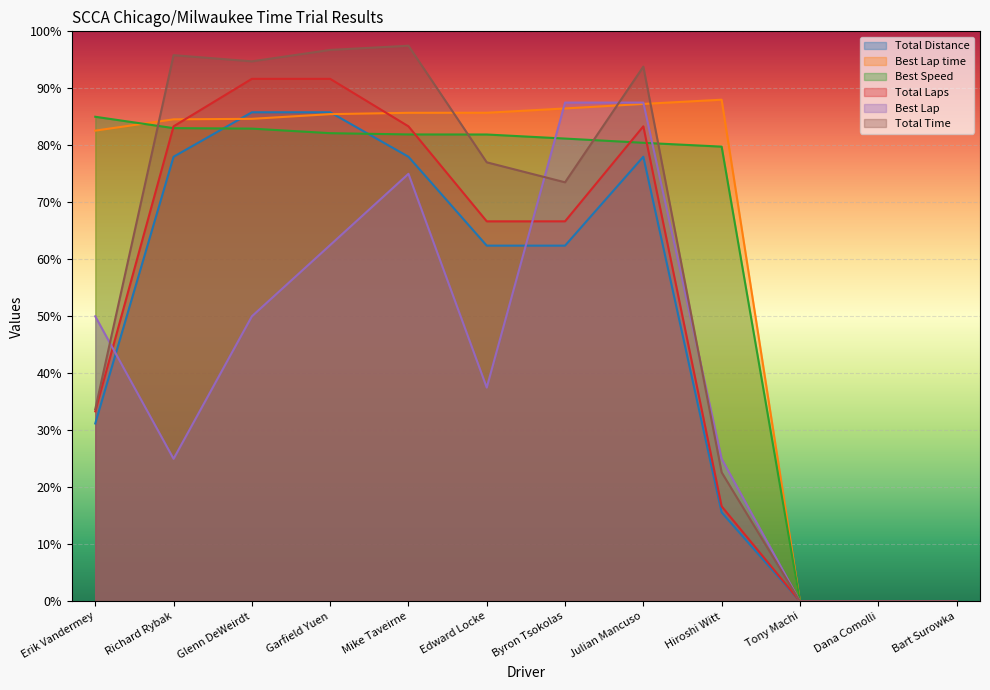

What is the difference between the Best Speed values at Byron Tsokolas and Dana Comolli?

81.2